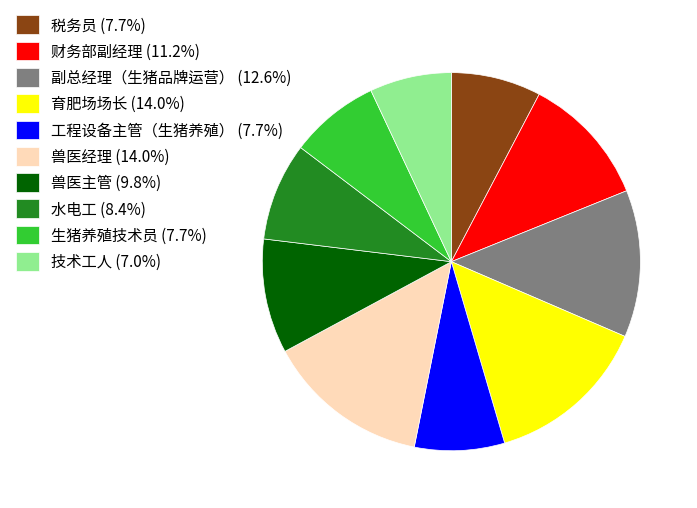

The 财务部副经理 slice represents 6% of the pie. True or false?

False